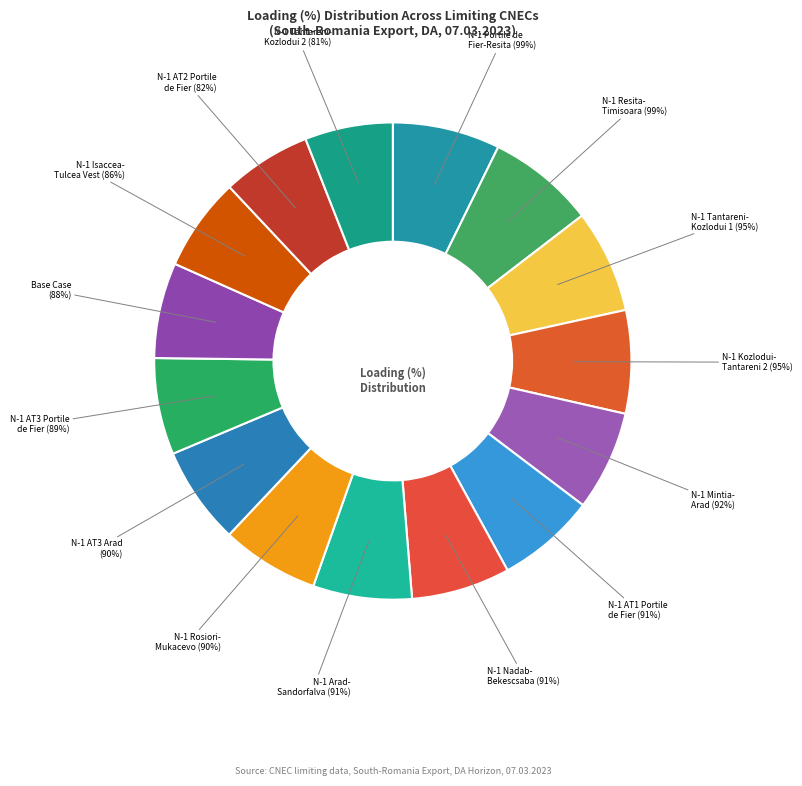

To the nearest percent, what is the difference between the RO-BG_CO_00001
Tantareni-Kozlodui 2 and BC
Base Case slice percentages?

1%